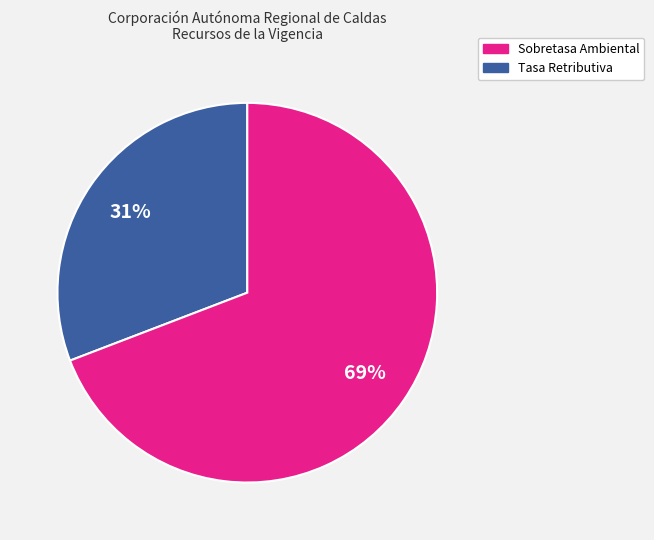

To the nearest percent, what percentage of the pie is Tasa Retributiva?

69%